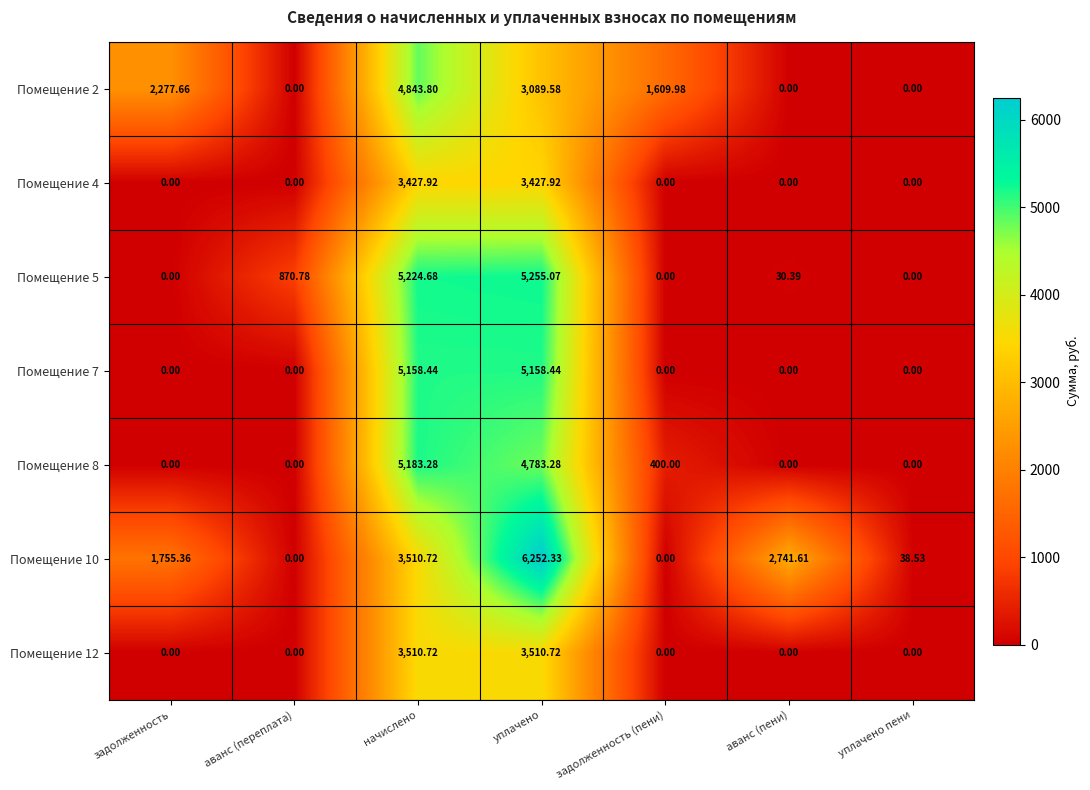

What is the total value across all series at начислено?

30859.6